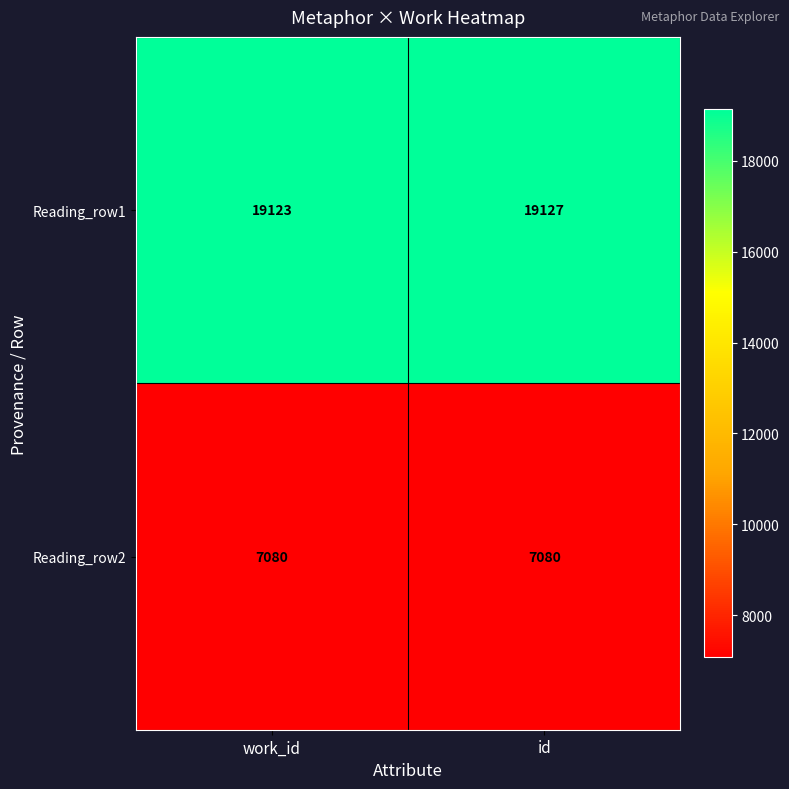

Which category has the highest value across all series?

id